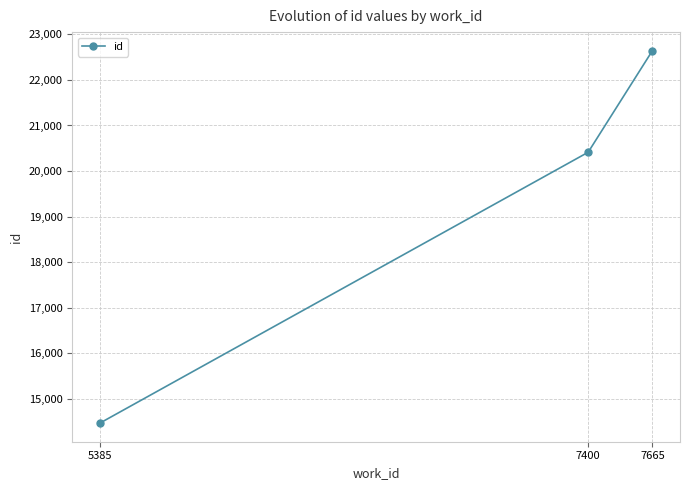

Rank the categories by value from highest to lowest.

7665, 7400, 5385